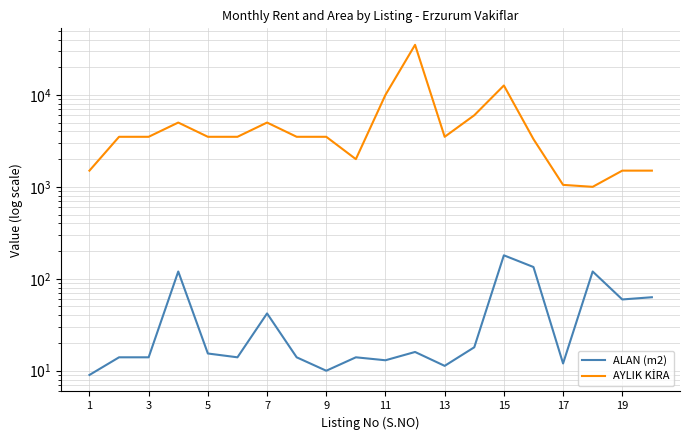

Reading left to right, transcribe all the data shown in this chart.

ALAN (m2): 9.0	14.0	14.0	120.0	15.4	14.0	42.0	14.0	10.0	14.0	13.0	16.0	11.3	18.0	180.0	134.2	12.0	120.0	59.6	63.0
AYLIK KİRA: 1500.0	3500.0	3500.0	5000.0	3500.0	3500.0	5000.0	3500.0	3500.0	2000.0	10000.0	35000.0	3500.0	6000.0	12650.0	3300.0	1050.0	1000.0	1500.0	1500.0